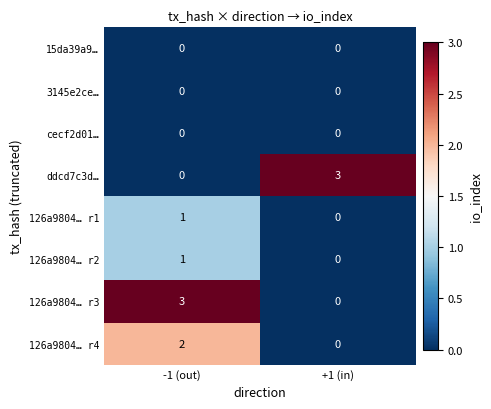

At which label is 126a9804… r3 closest to 1?

+1 (in)